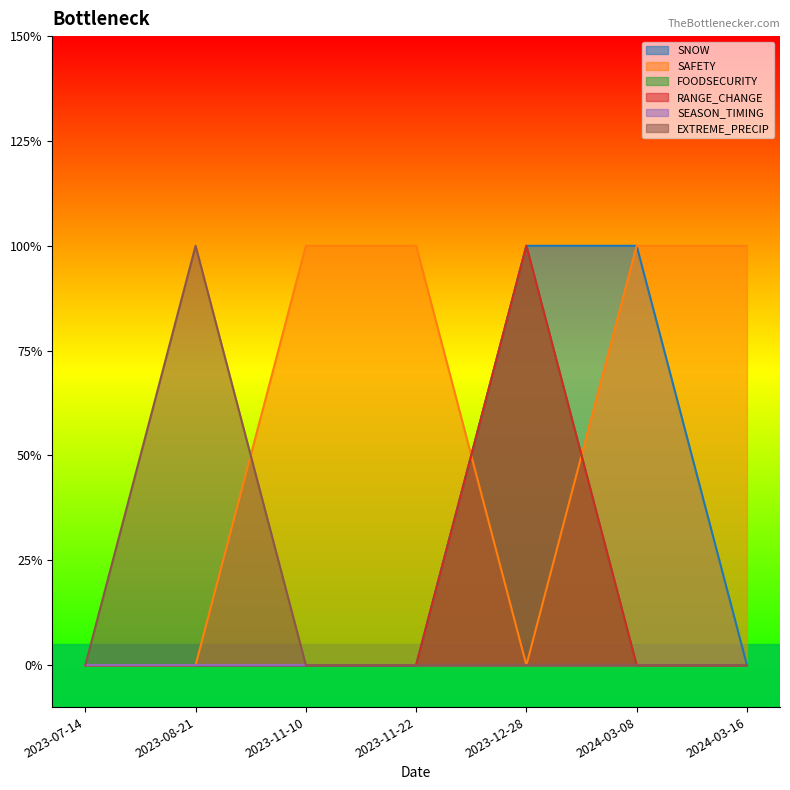

True or false: SNOW has more than 1 points higher than both neighbors.

False